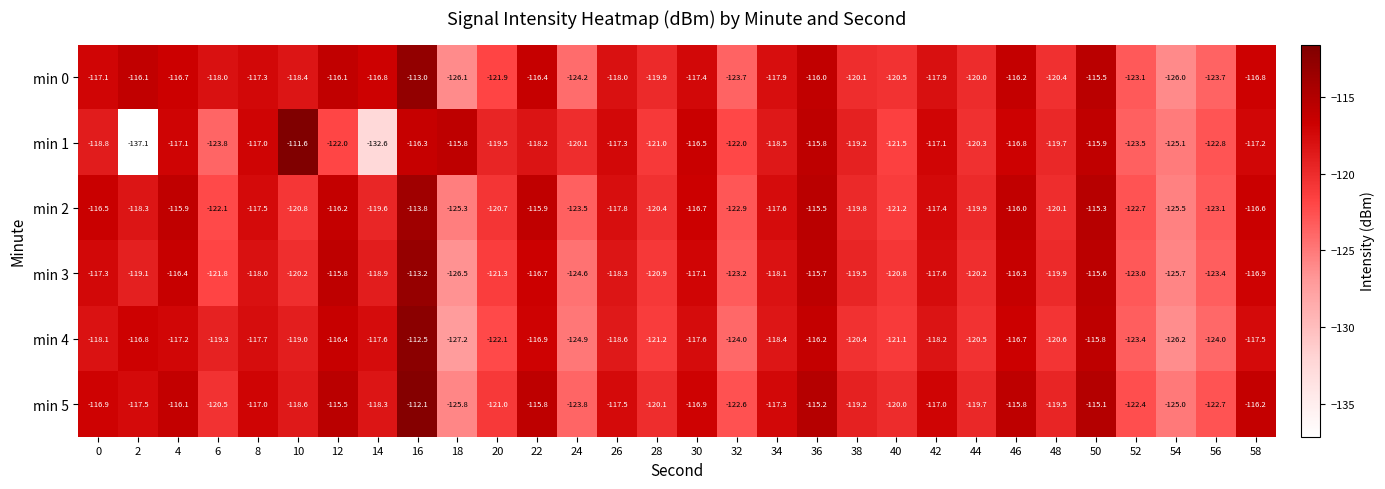

Between 28 and 48, which series saw the biggest shift?

min 1